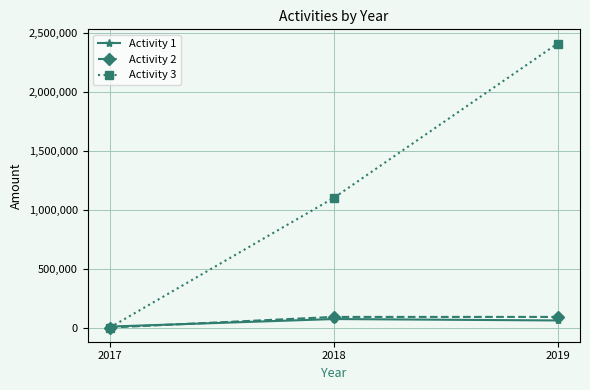

What is the highest value of the Activity 3 series?

2410000